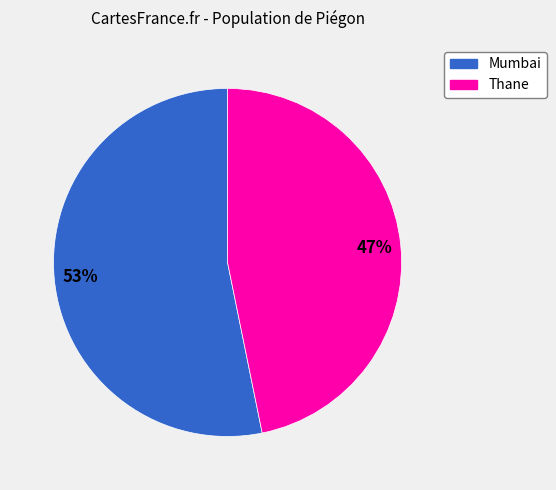

Combined, do Mumbai and Thane account for over 50%?

Yes